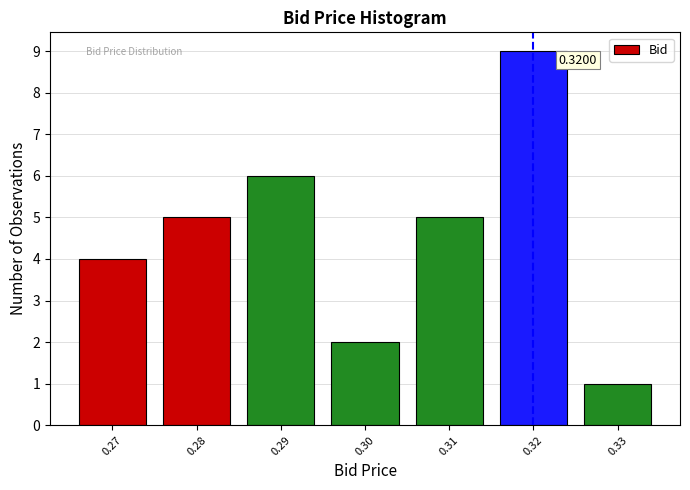

What is the sum of the values at 0.33 and 0.29?

7